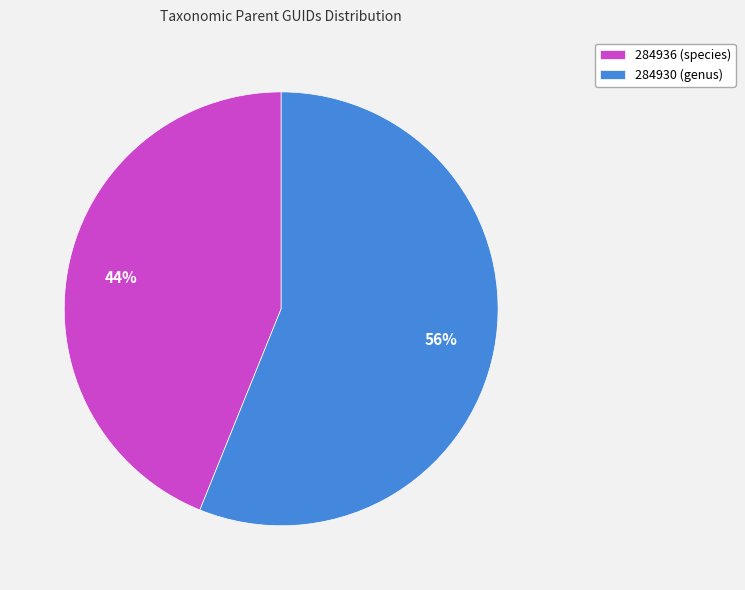

How many slices are in this pie chart?

2